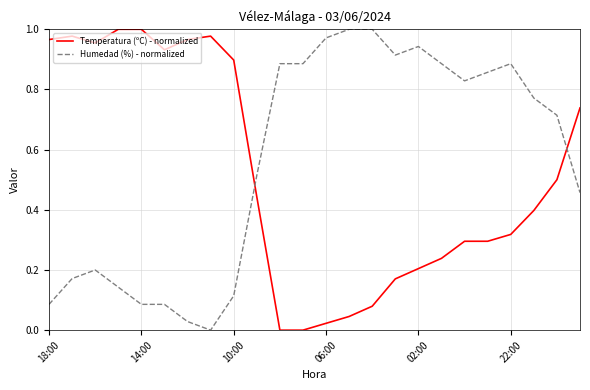

Which series ends up on top after the final intersection of Temperatura (ºC) - normalized and Humedad (%) - normalized?

Temperatura (ºC) - normalized